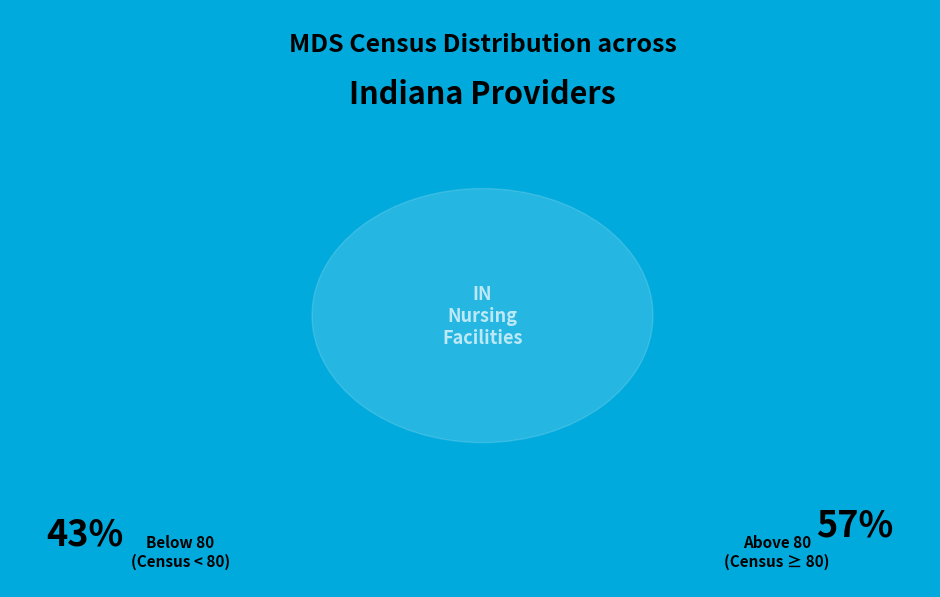

The ADDISON POINTE slice represents 16% of the pie. True or false?

False